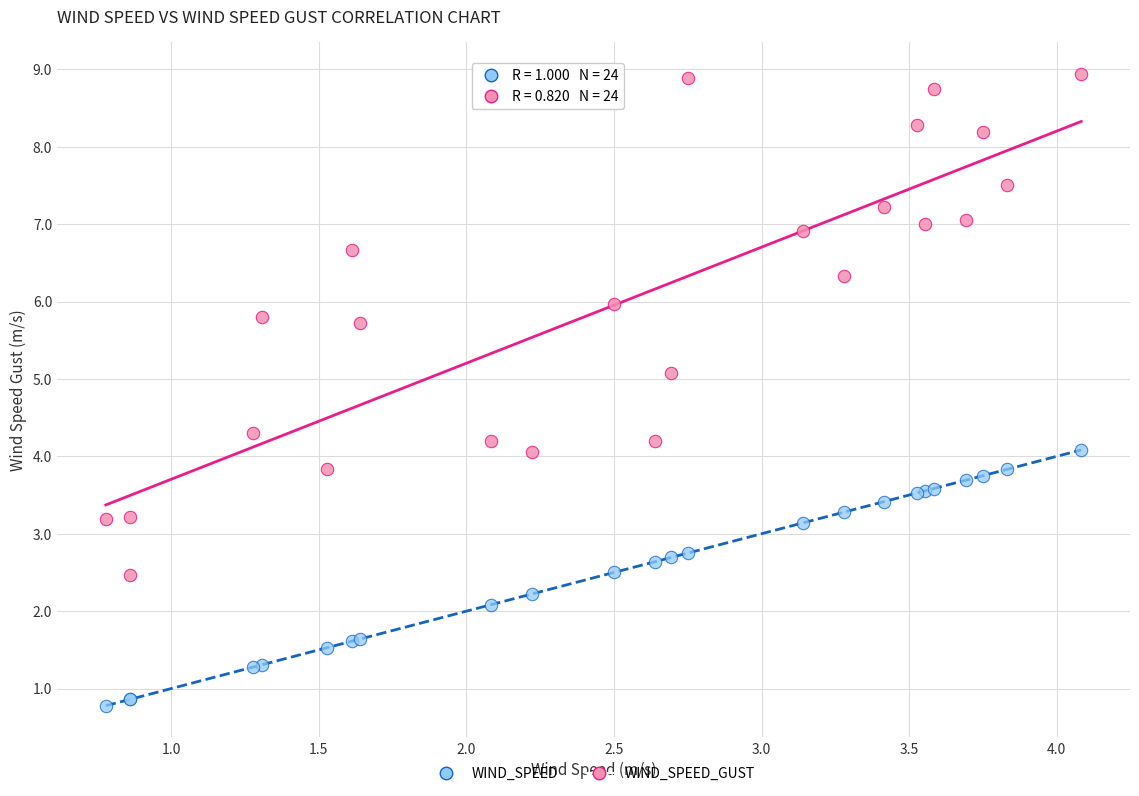

Which series has the largest Y range (max minus min)?

WIND_SPEED_GUST